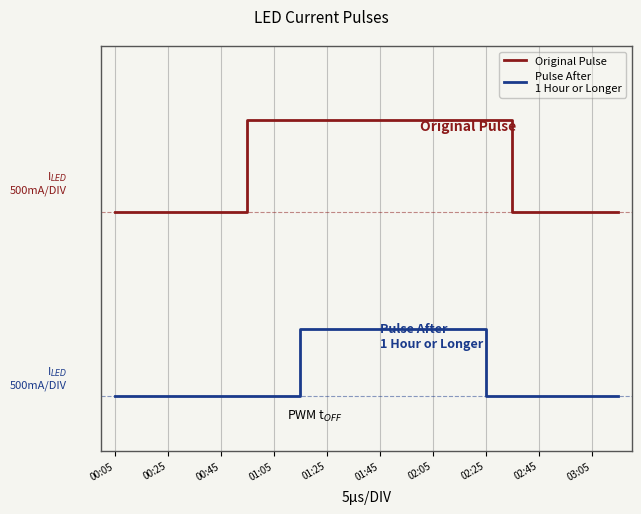

Does the chart display data point markers on the line(s)?

No